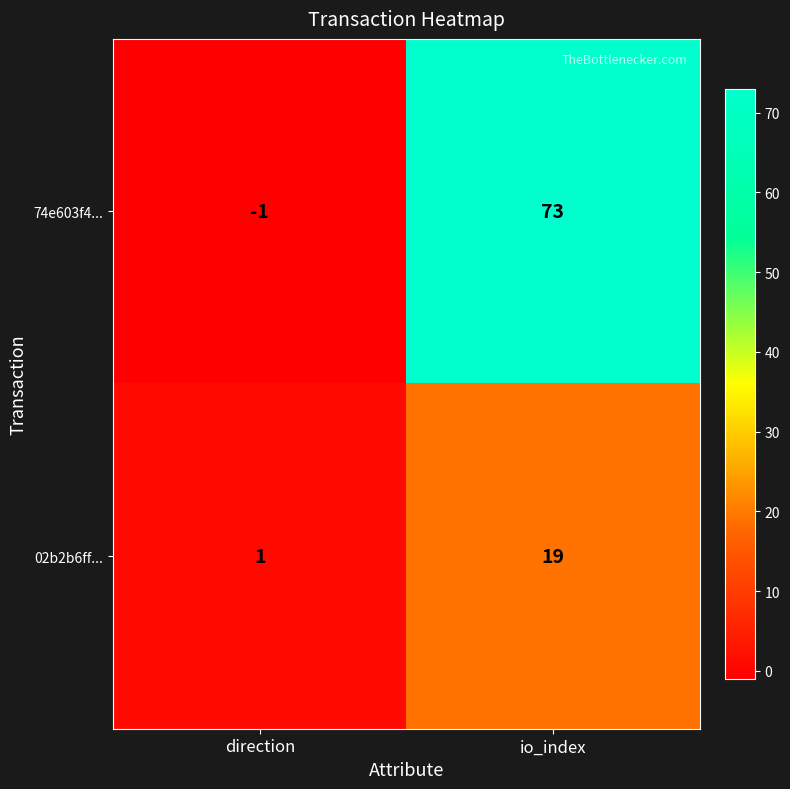

The 74e603f4... series shows -2 at direction. True or false?

False